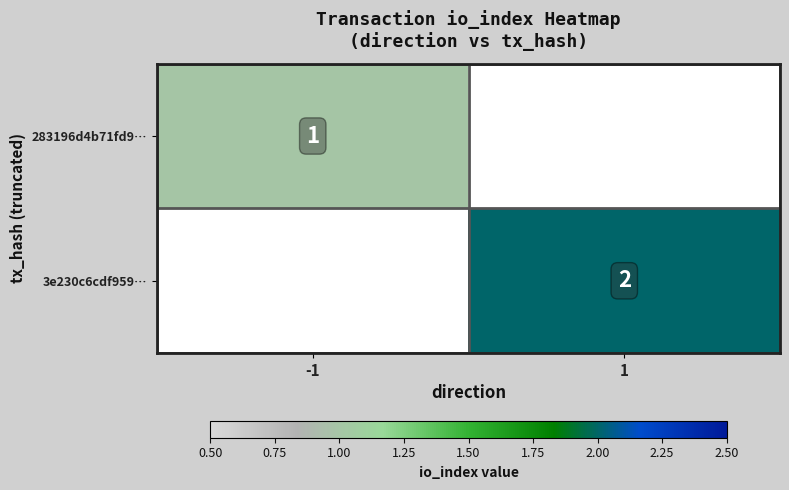

Is it true that 3e230c6cdf959… equals 2 at 1?

True